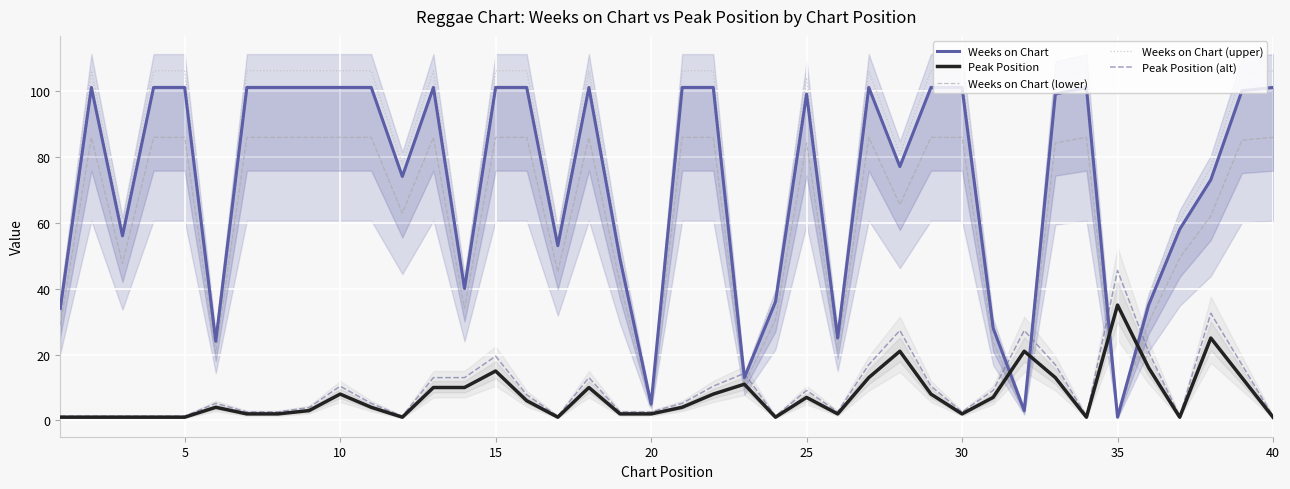

How many lines are shown in the chart?

5